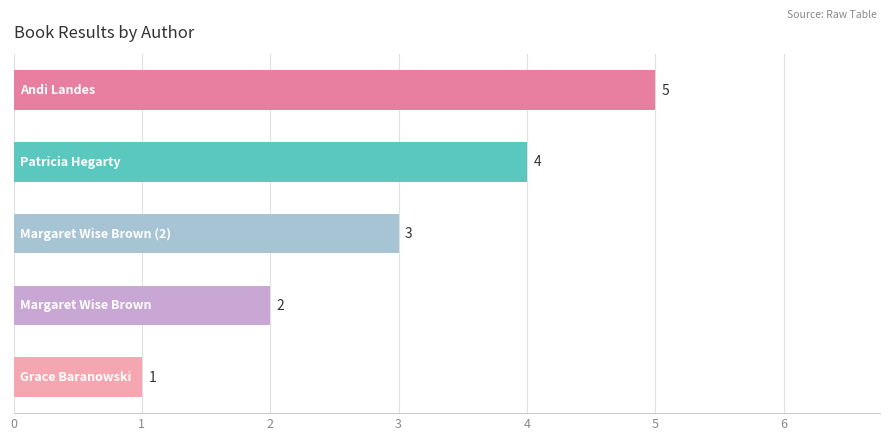

How many values are between 2 and 4?

3